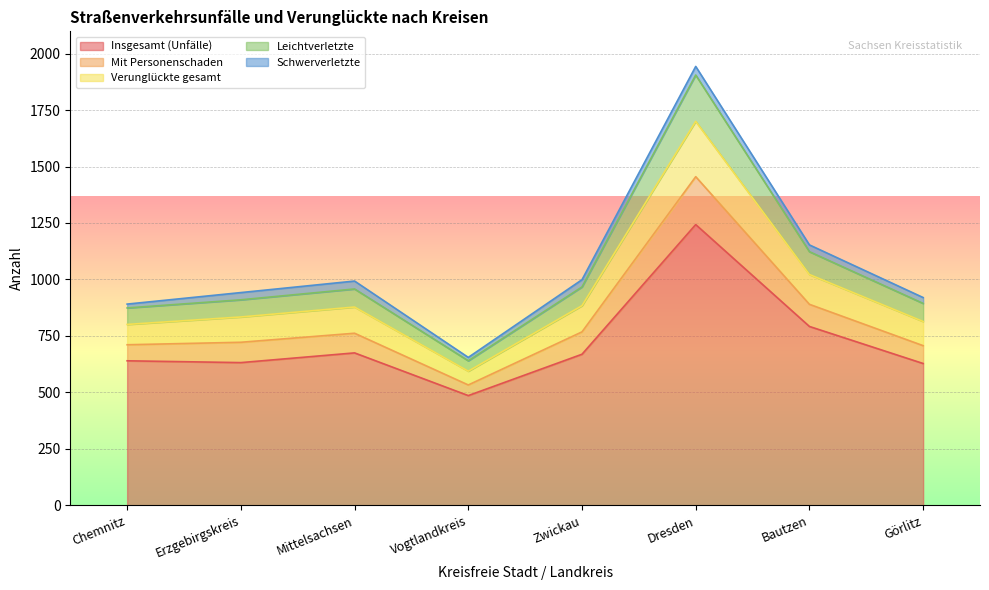

What is the average value of the Insgesamt (Unfälle) series?

721